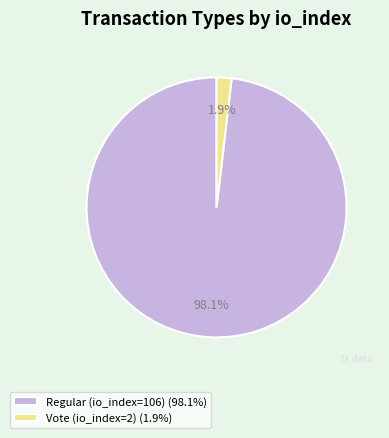

To the nearest percent, what is the difference between the largest and smallest slice percentages?

96%